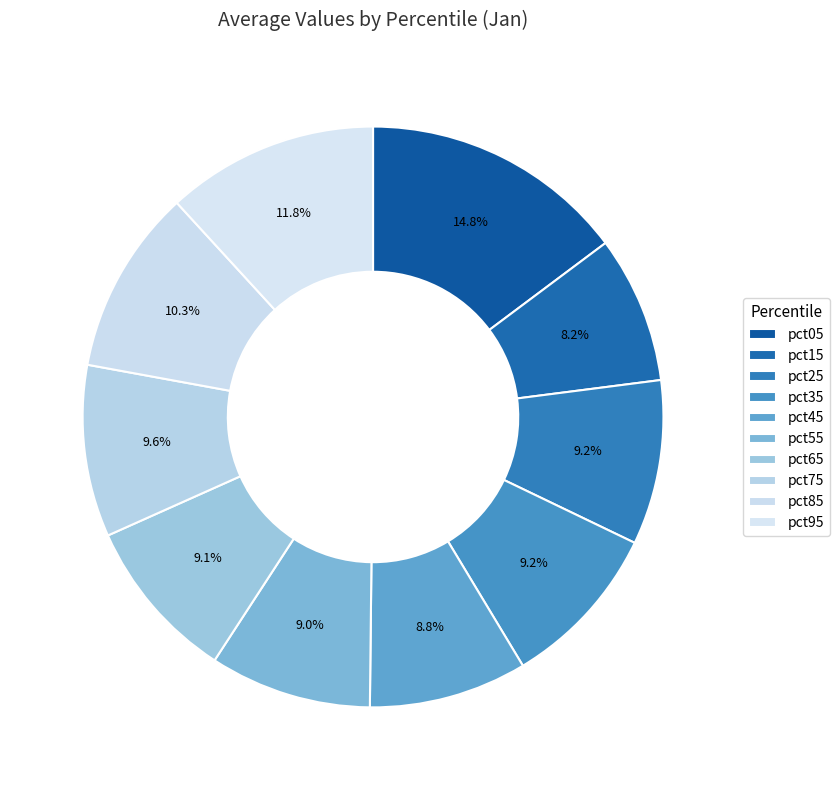

To the nearest percent, what portion does pct65 represent?

9%